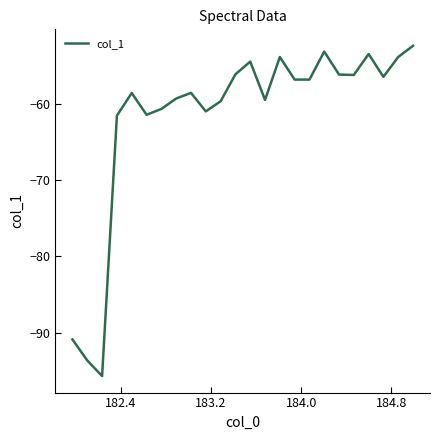

What is the maximum value shown in the chart?

-52.4